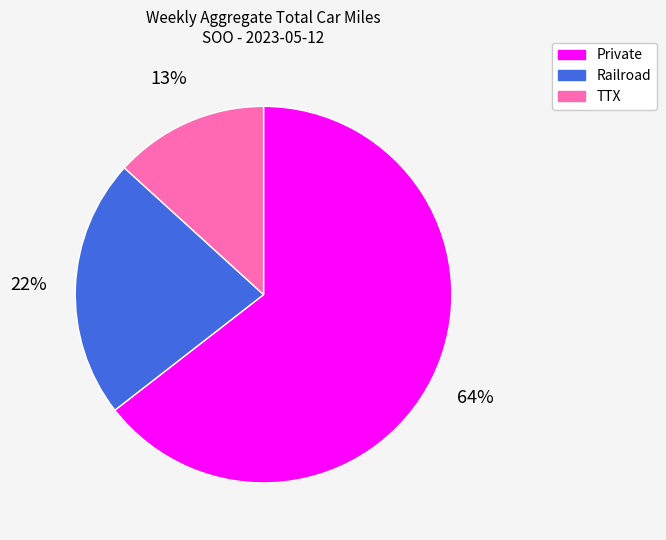

What is the majority slice?

Private